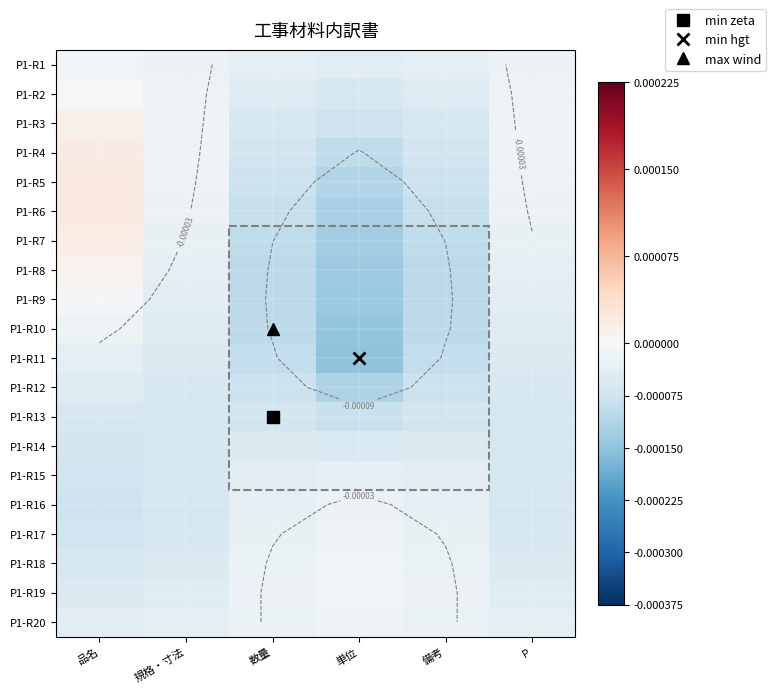

The value of P1-R18 at P is -0.0. True or false?

False